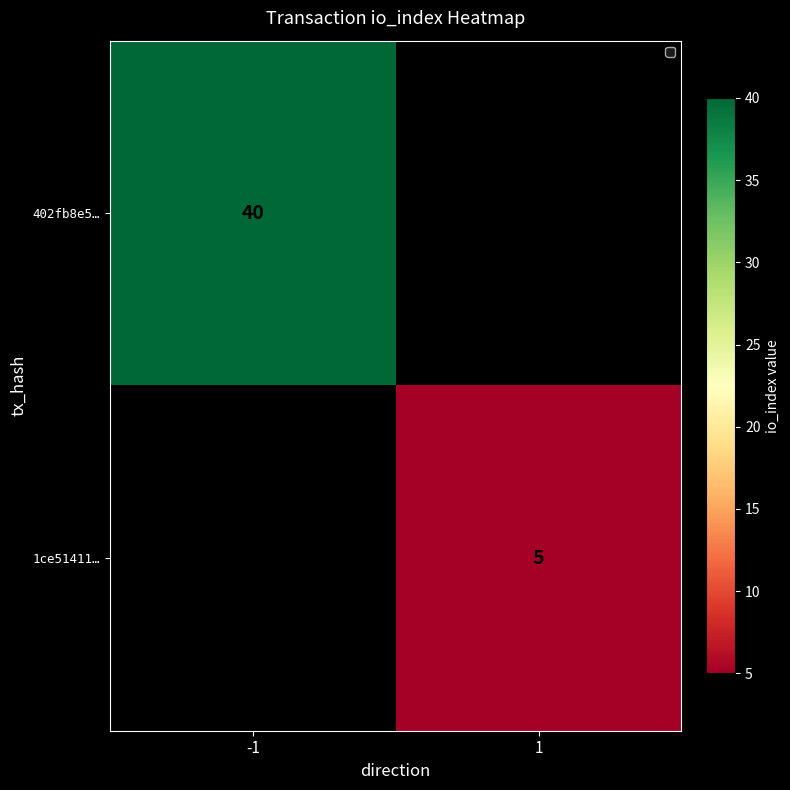

The value of 1ce51411… at 1 is 5. True or false?

True